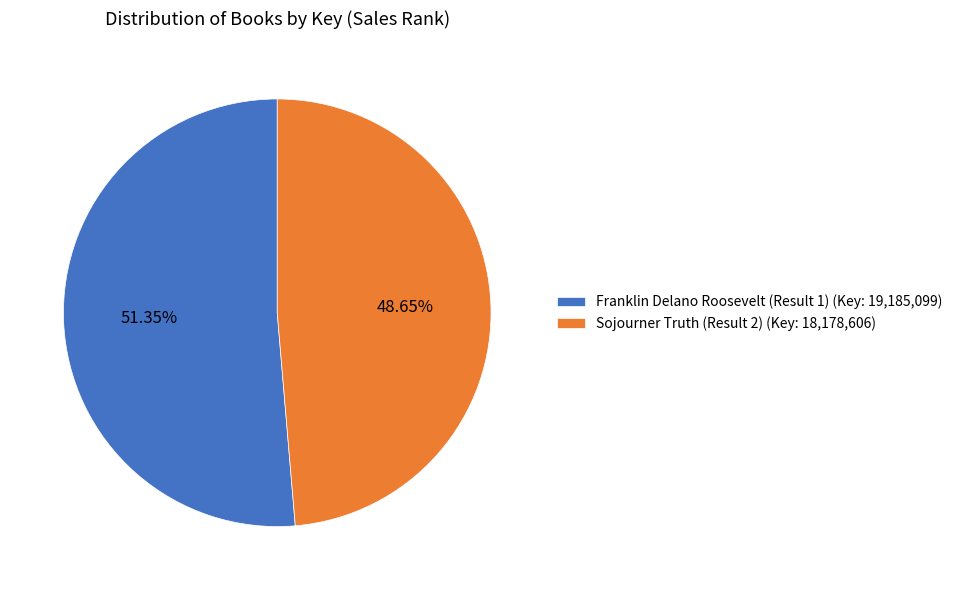

Which slice is the smallest?

Sojourner Truth (Result 2)